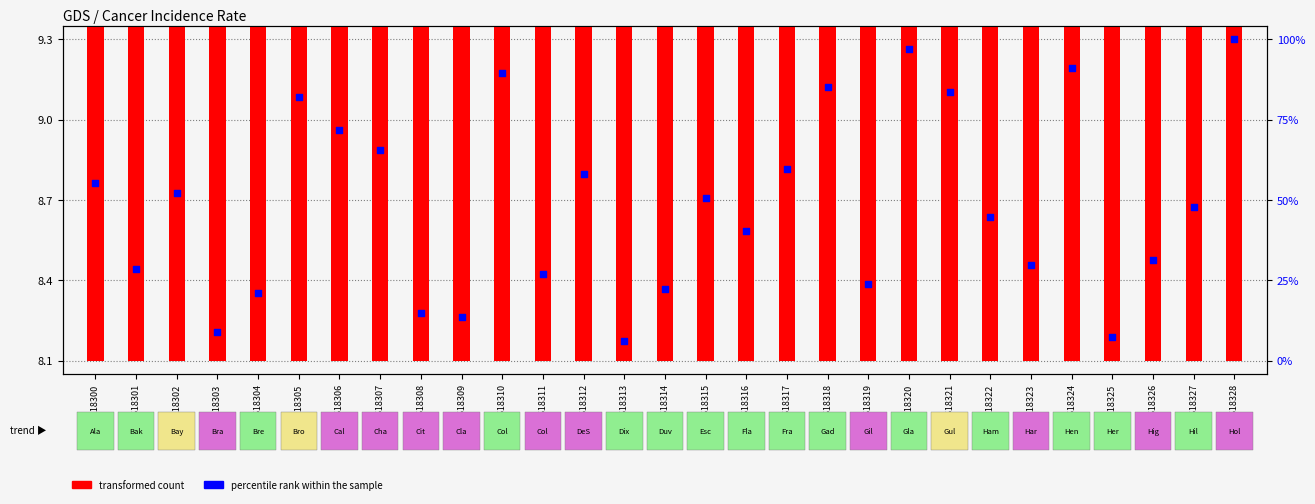

What is the total value across all series at GSM618319?

17.5